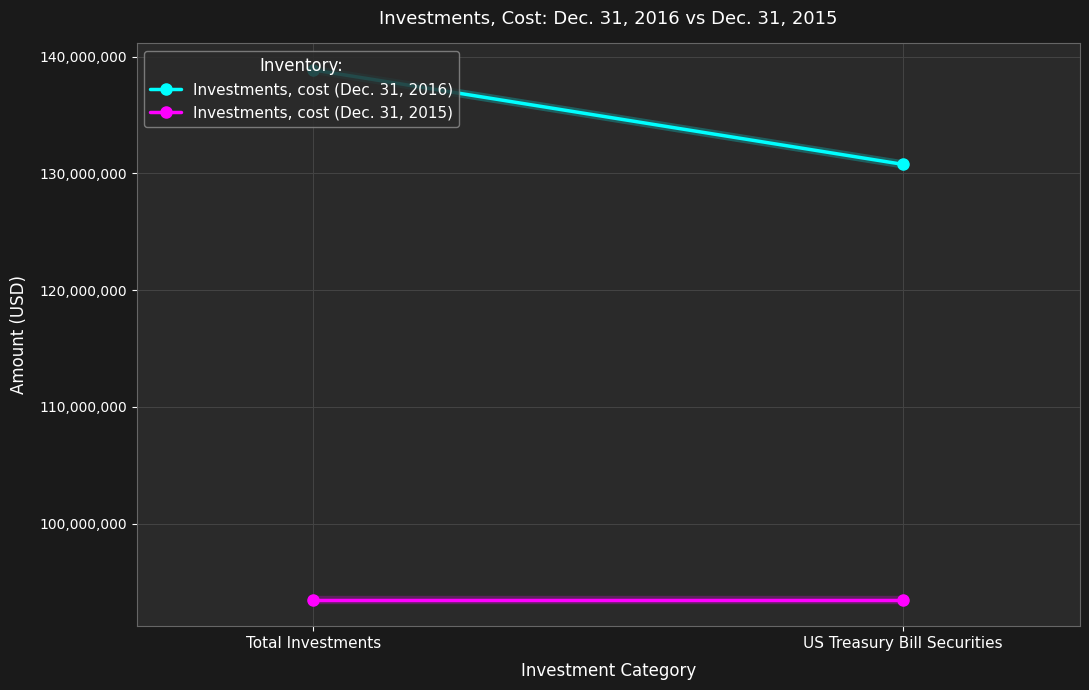

What is the highest value of the Investments, cost (Dec. 31, 2016) series?

138869179